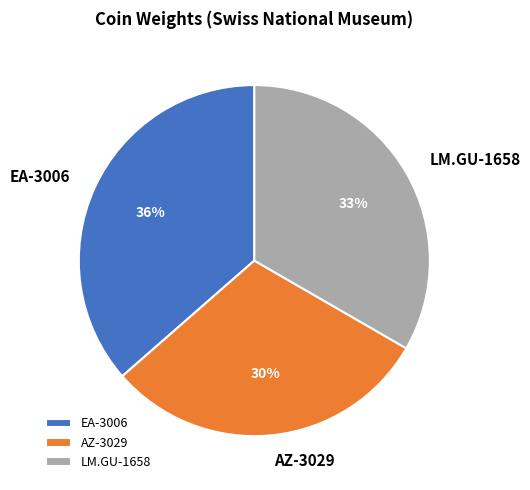

Which slice is the largest?

EA-3006